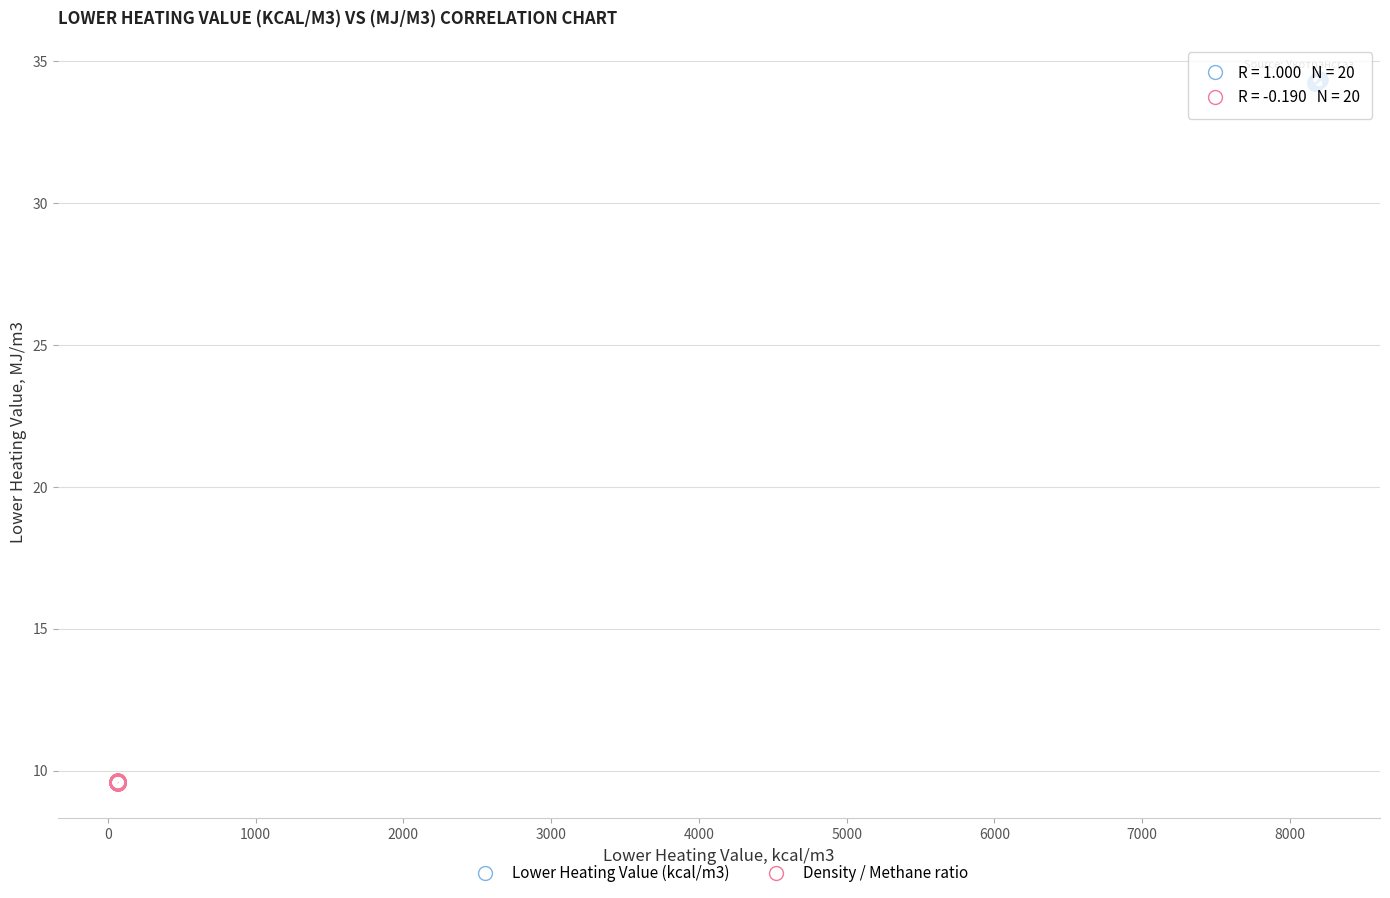

Which series reaches the maximum Y coordinate?

Lower Heating Value (kcal/m3)